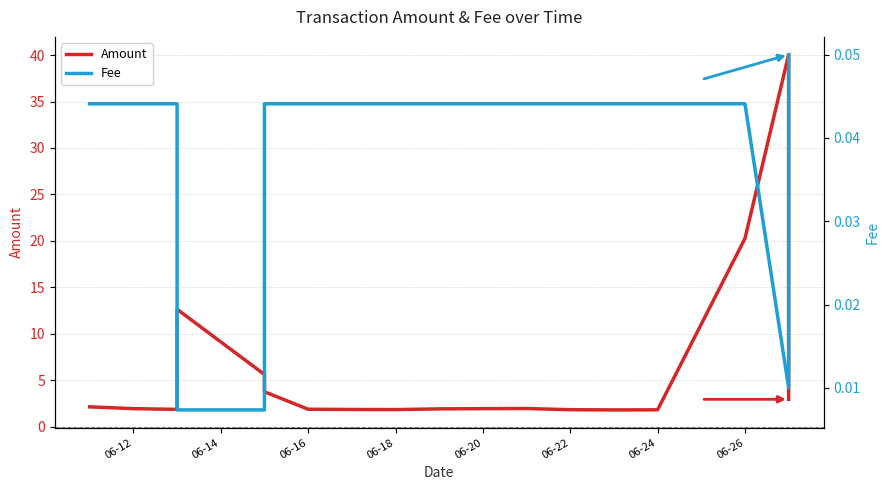

Reading left to right, extract all data points from this chart.

Amount: 2.1	1.9	1.9	12.6	5.6	3.8	1.9	1.9	1.8	1.9	1.9	2.0	1.8	1.8	1.8	20.3	40.0	2.9
Fee: 0.0	0.0	0.0	0.0	0.0	0.0	0.0	0.0	0.0	0.0	0.0	0.0	0.0	0.0	0.0	0.0	0.0	0.1